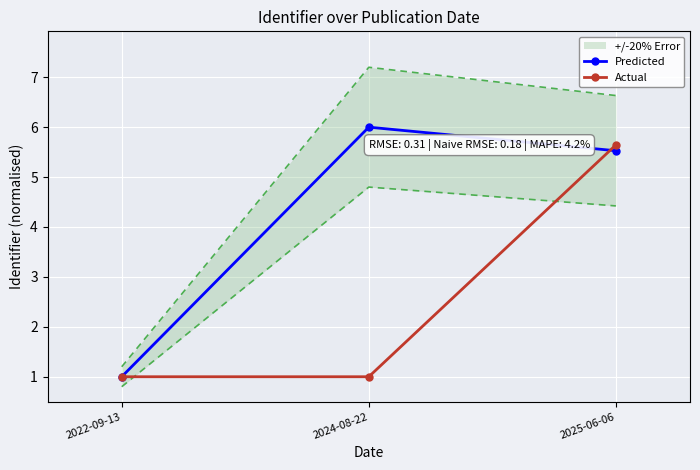

What is the difference between the Predicted values at 2025-06-06 and 2022-09-13?

4.5